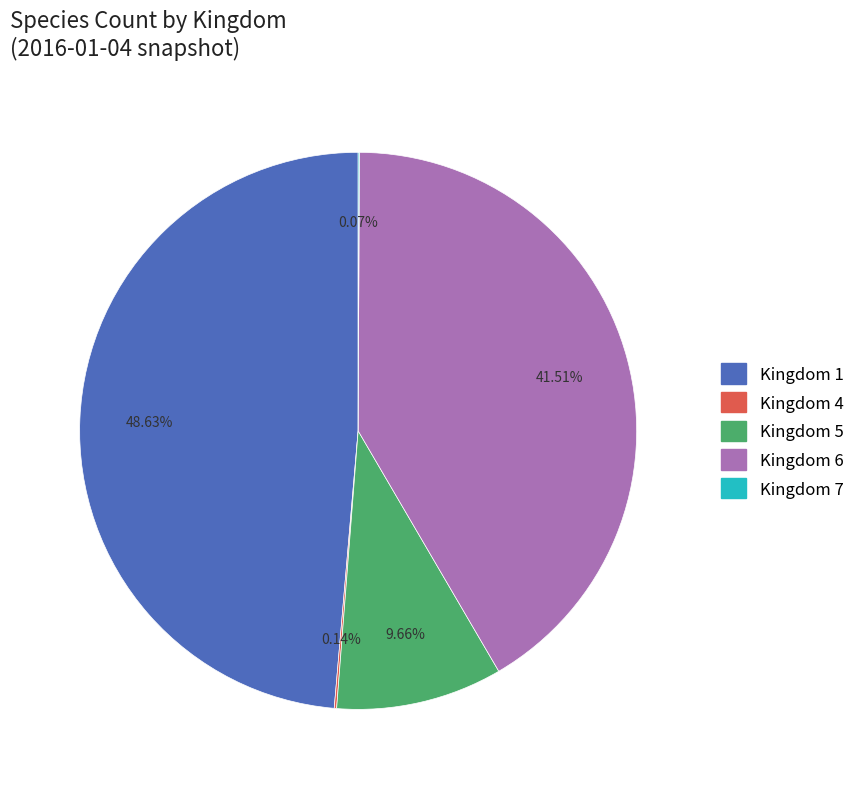

Is there any slice that represents more than half of the pie?

No